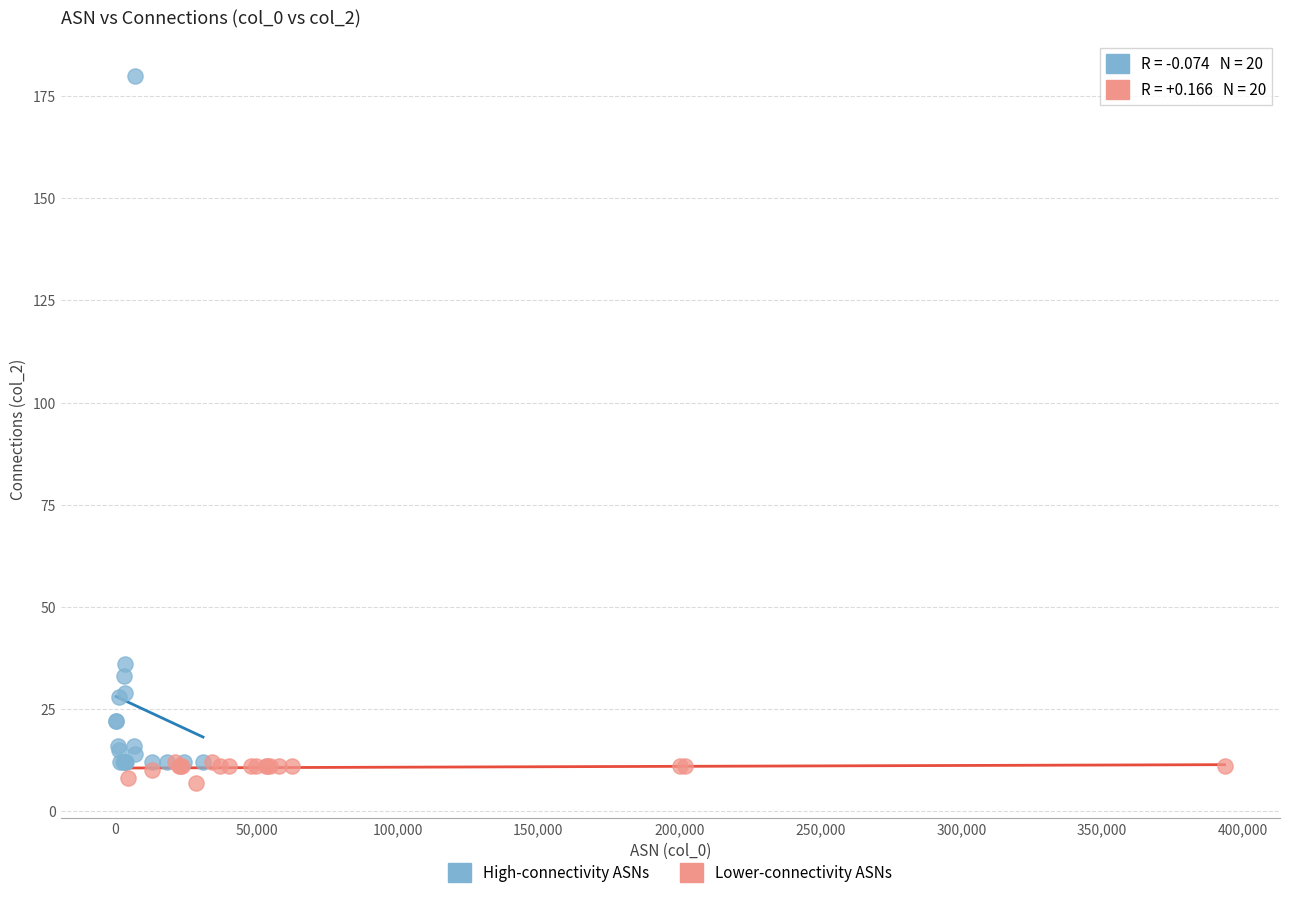

Which series has the widest spread of Y values?

High-connectivity ASNs